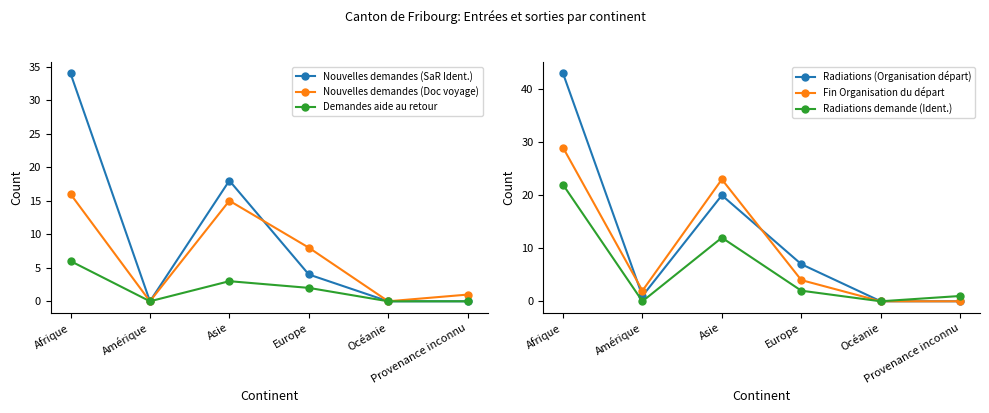

Reading left to right, list all the values displayed in this chart.

Nouvelles demandes (SaR Ident.): Afrique=34	Amérique=0	Asie=18	Europe=4	Océanie=0	Provenance inconnu=0
Nouvelles demandes (Doc voyage): Afrique=16	Amérique=0	Asie=15	Europe=8	Océanie=0	Provenance inconnu=1
Demandes aide au retour: Afrique=6	Amérique=0	Asie=3	Europe=2	Océanie=0	Provenance inconnu=0
Radiations (Organisation départ): Afrique=43	Amérique=1	Asie=20	Europe=7	Océanie=0	Provenance inconnu=0
Fin Organisation du départ: Afrique=29	Amérique=2	Asie=23	Europe=4	Océanie=0	Provenance inconnu=0
Radiations demande (Ident.): Afrique=22	Amérique=0	Asie=12	Europe=2	Océanie=0	Provenance inconnu=1